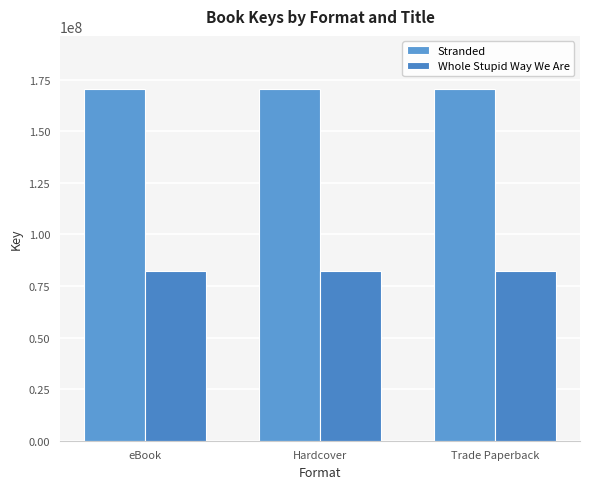

Reading right to left, what are all the values shown in this chart?

Stranded: Trade Paperback=170647776	Hardcover=170647776	eBook=170647776
Whole Stupid Way We Are: Trade Paperback=82160309	Hardcover=82160309	eBook=82160309